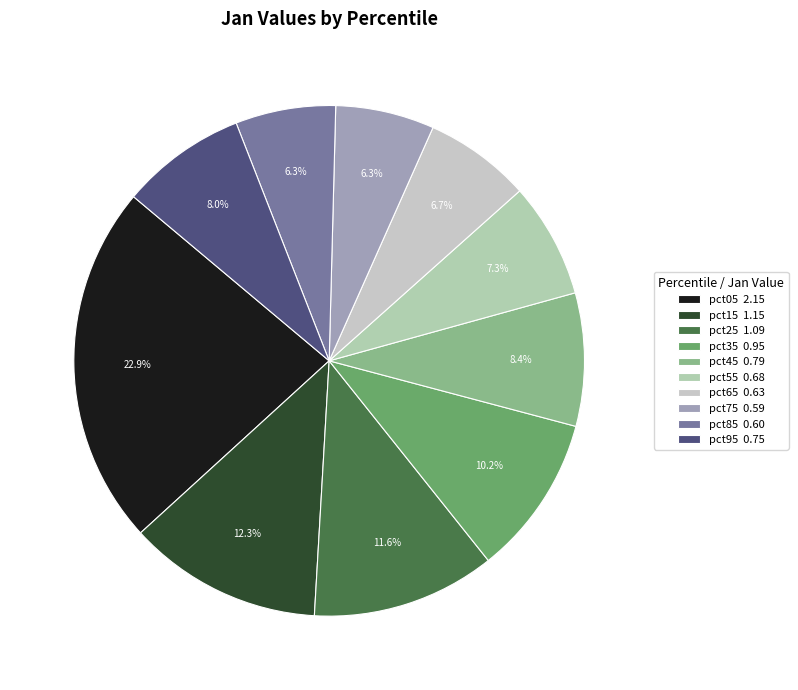

Is it true that pct65 is 7% of the pie?

True